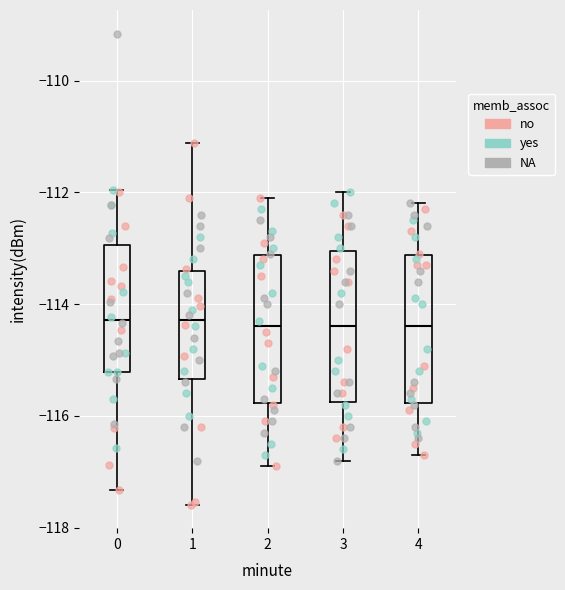

Reading left to right, read every box against the y-axis: the position of its median line, the range the box covers, and the ends of its whiskers. The values are not printed on the chart, so give them approximately, as read against the axis.

0: median -114.2, box -115.2 to -113.0, whiskers -117.4 to -112.0
1: median -114.2, box -115.4 to -113.4, whiskers -117.6 to -111.2
2: median -114.4, box -115.8 to -113.2, whiskers -116.8 to -112.0
3: median -114.4, box -115.8 to -113.0, whiskers -116.8 to -112.0
4: median -114.4, box -115.8 to -113.2, whiskers -116.6 to -112.2